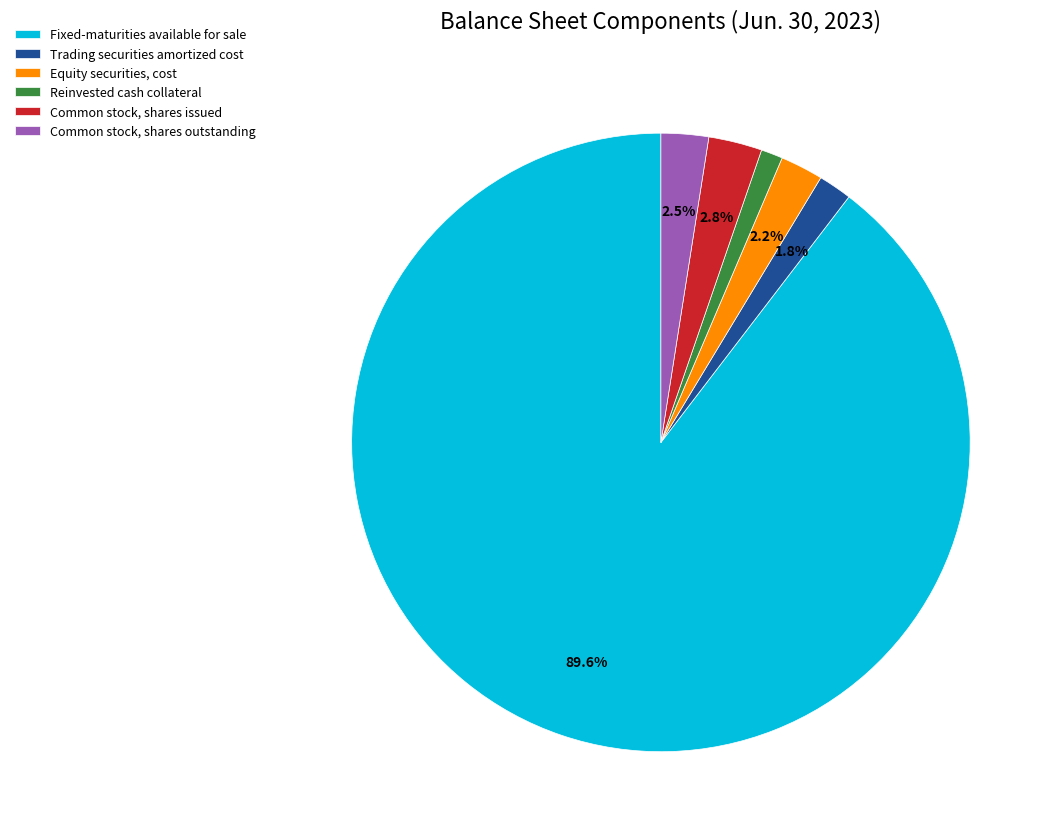

To the nearest percent, what percentage of the pie is Trading securities amortized cost?

2%